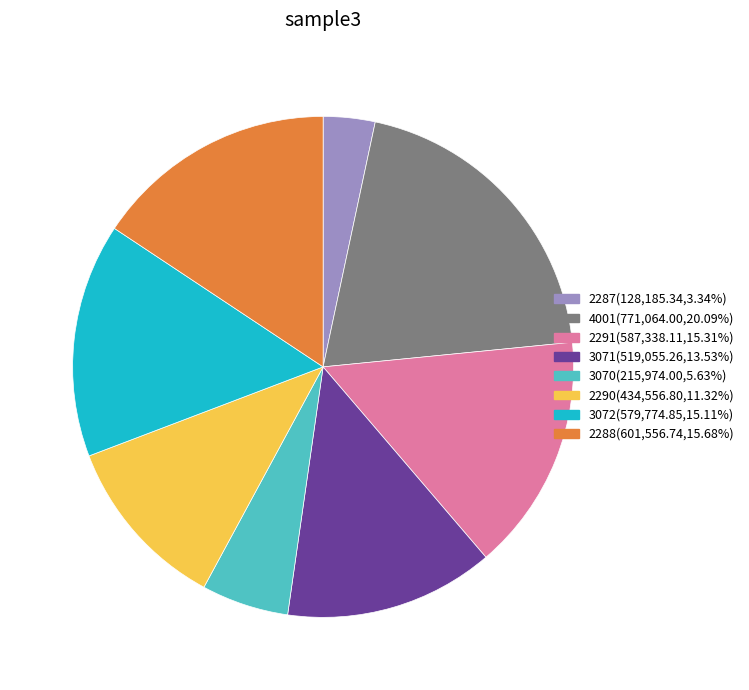

Do 2287(128,185.34,3.34%) and 4001(771,064.00,20.09%) together represent more than half of the pie?

No